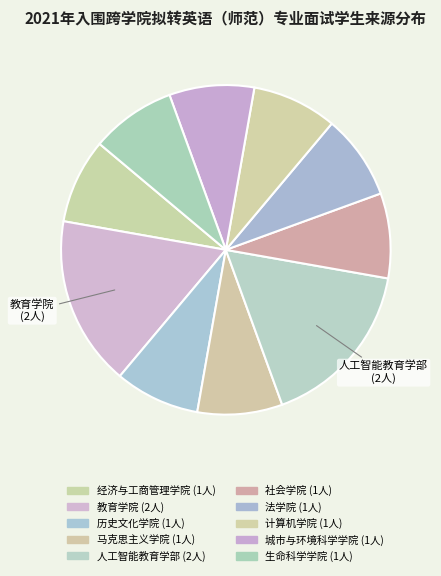

How many segments does this pie chart have?

10